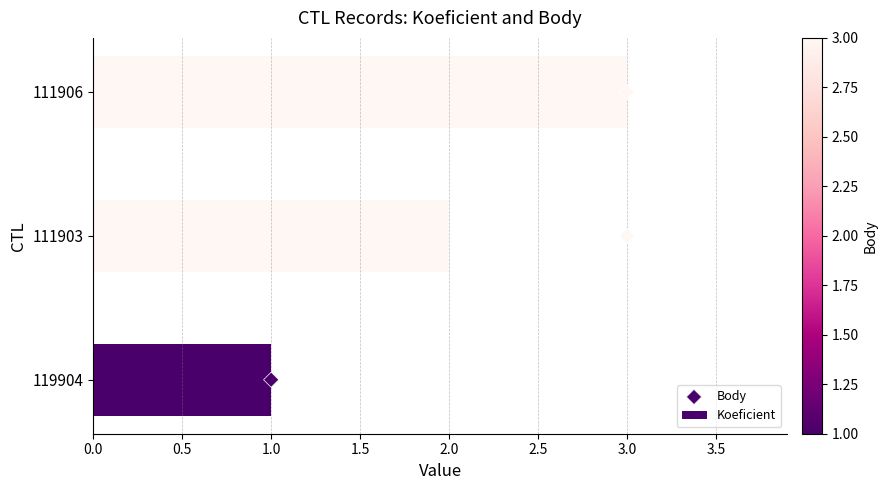

The Koeficient series shows 4 at 111906. True or false?

False